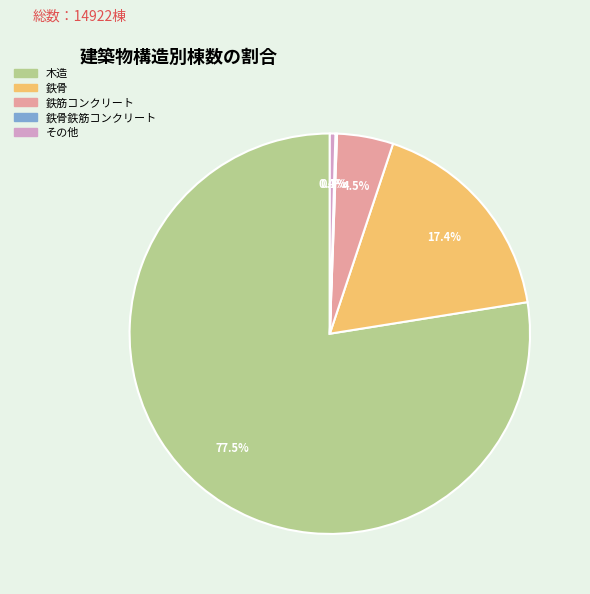

Is there a majority slice in this chart?

Yes